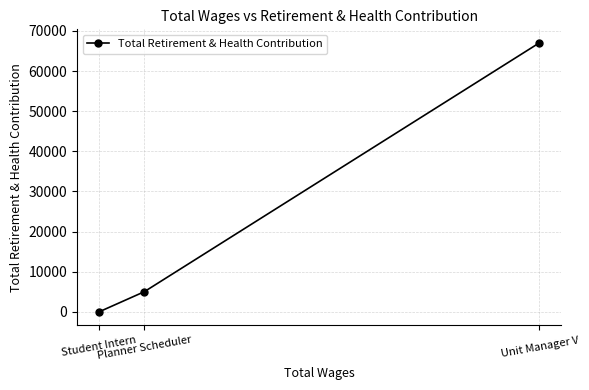

Reading right to left, transcribe all the data shown in this chart.

Unit Manager V=67060	Planner Scheduler=5017	Student Intern=0